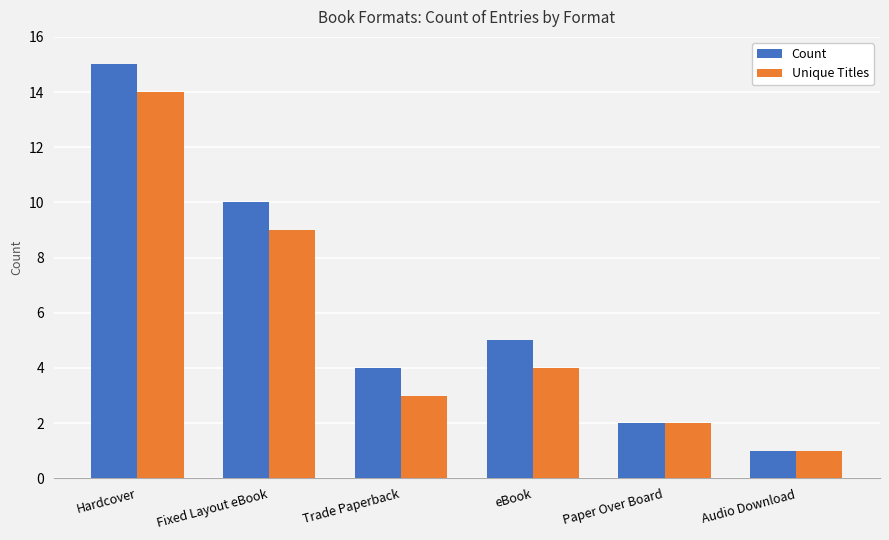

How many bars are there in each group?

2